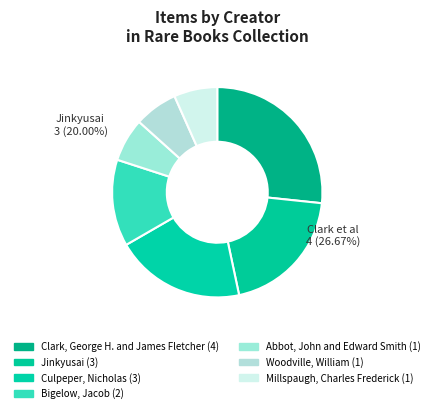

Count the number of slices in the pie.

7